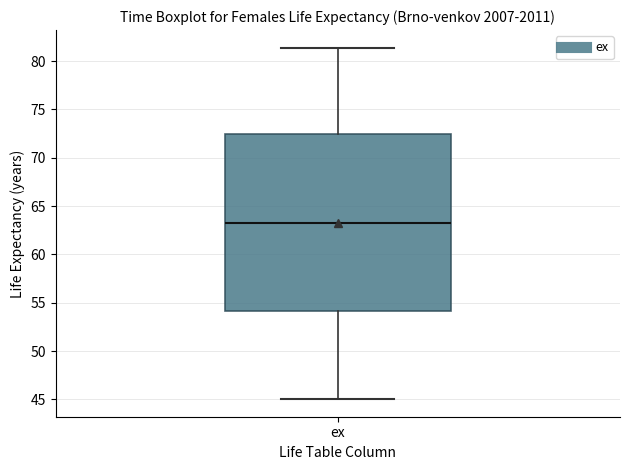

Read this box plot against the y-axis: the position of the median line, the range covered by the box, and the ends of both whiskers. The values are not printed on the chart, so give them approximately, as read against the axis.

median 63.5, box 54.0 to 72.5, whiskers 45.0 to 81.5